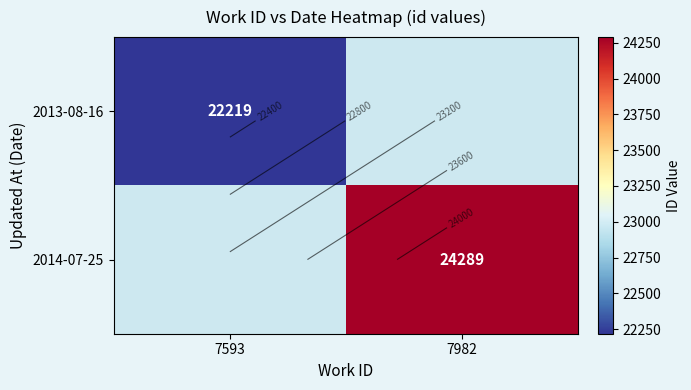

What is the smallest value displayed?

22219.0